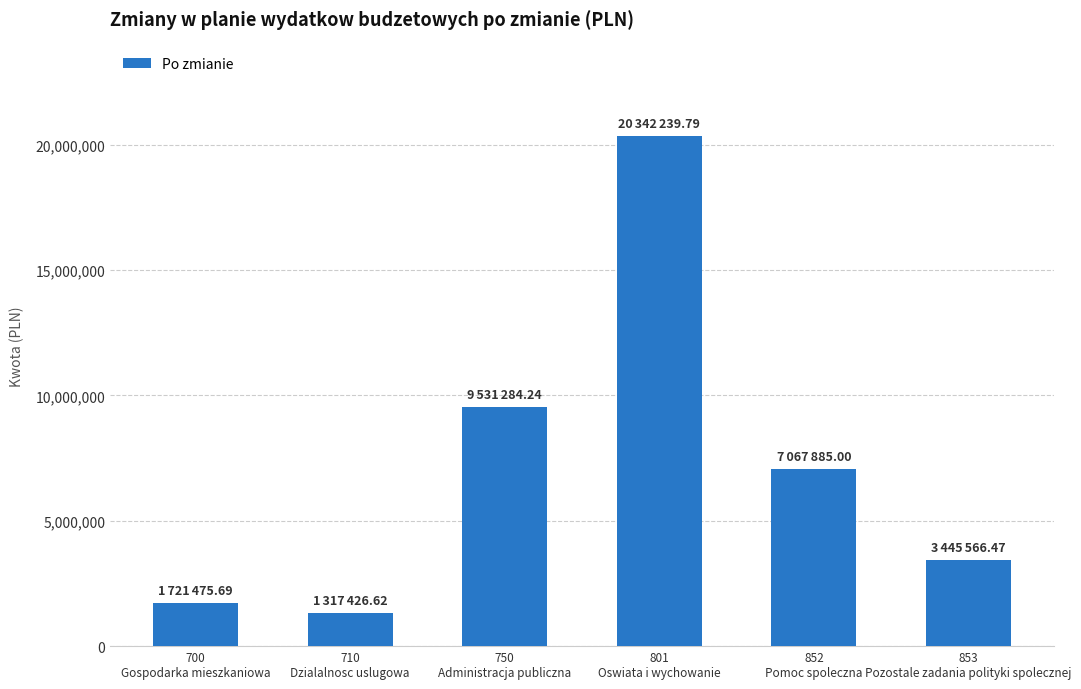

True or false: the data shows 11316676.8 at 852
Pomoc spoleczna.

False